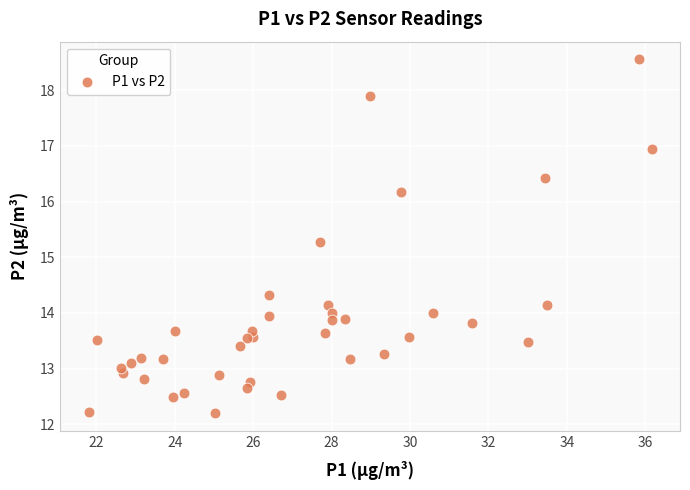

What Y value in the scatter plot is closest to 15?

15.3